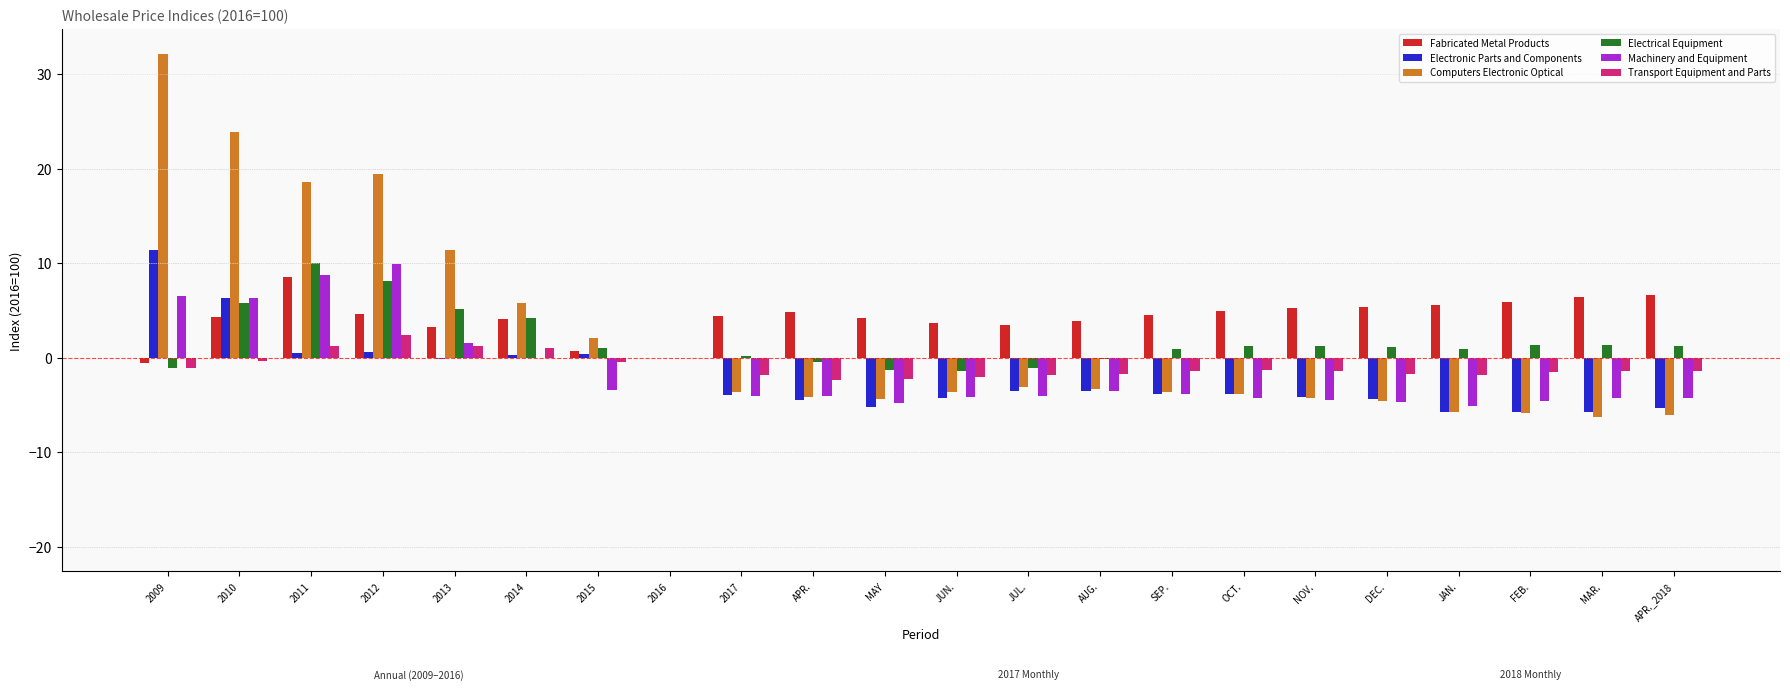

Which category has the highest value in the Electronic Parts and Components series?

2009